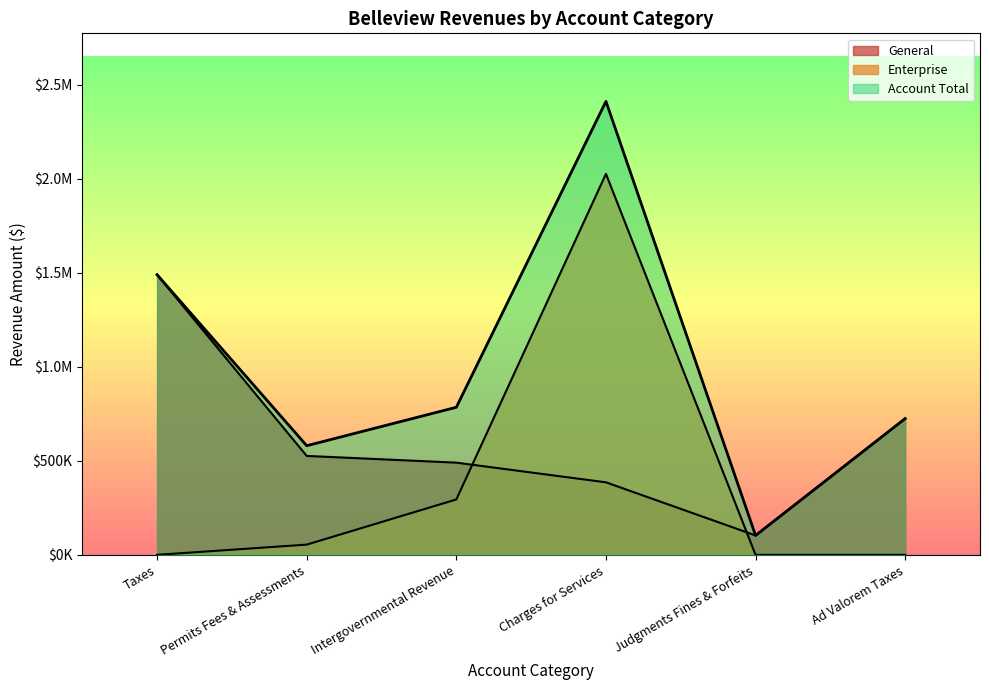

At how many categories does at least one series exceed 570693?

5